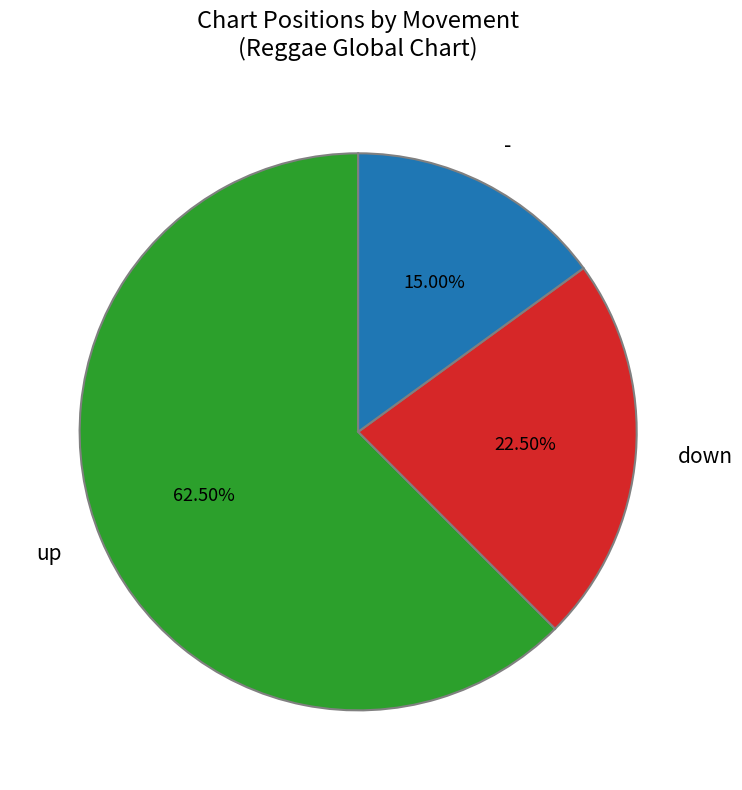

How many segments does this pie chart have?

3